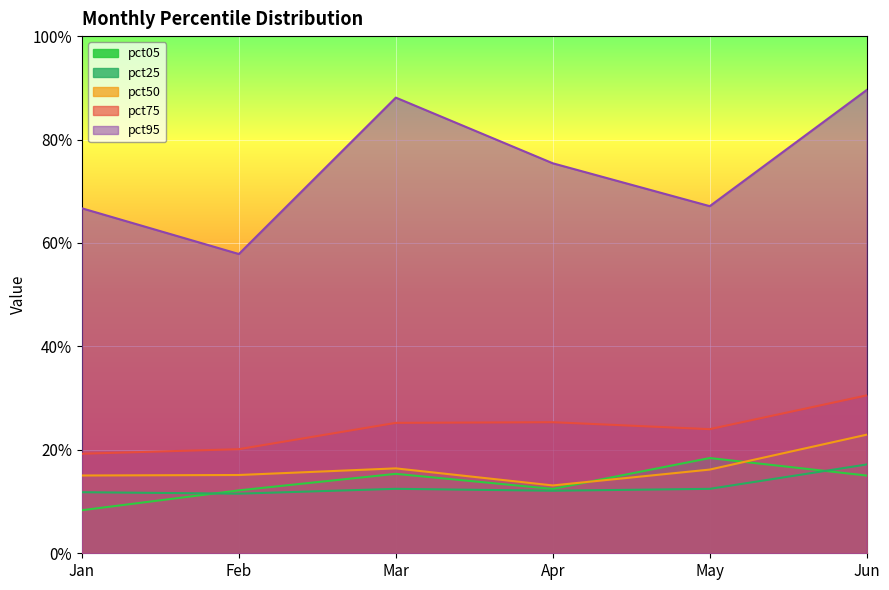

What is the average value of the pct75 series?

0.2